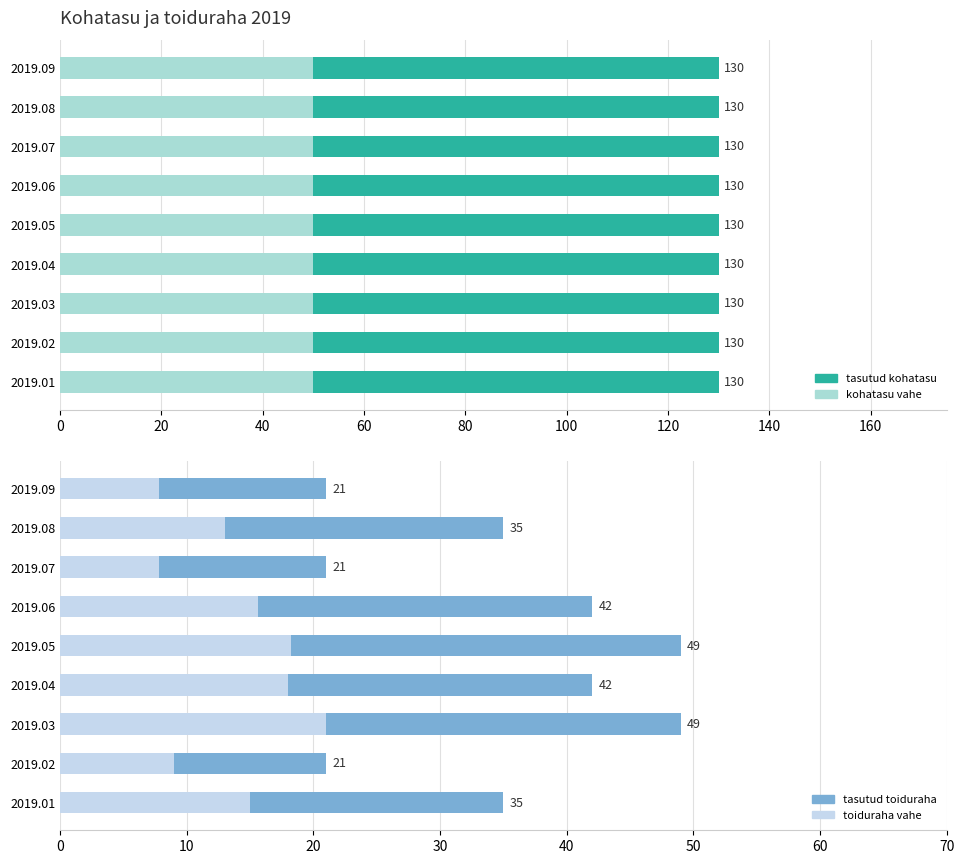

What are all the series names shown in the legend?

tasutud kohatasu, kohatasu vahe, tasutud toiduraha, toiduraha vahe